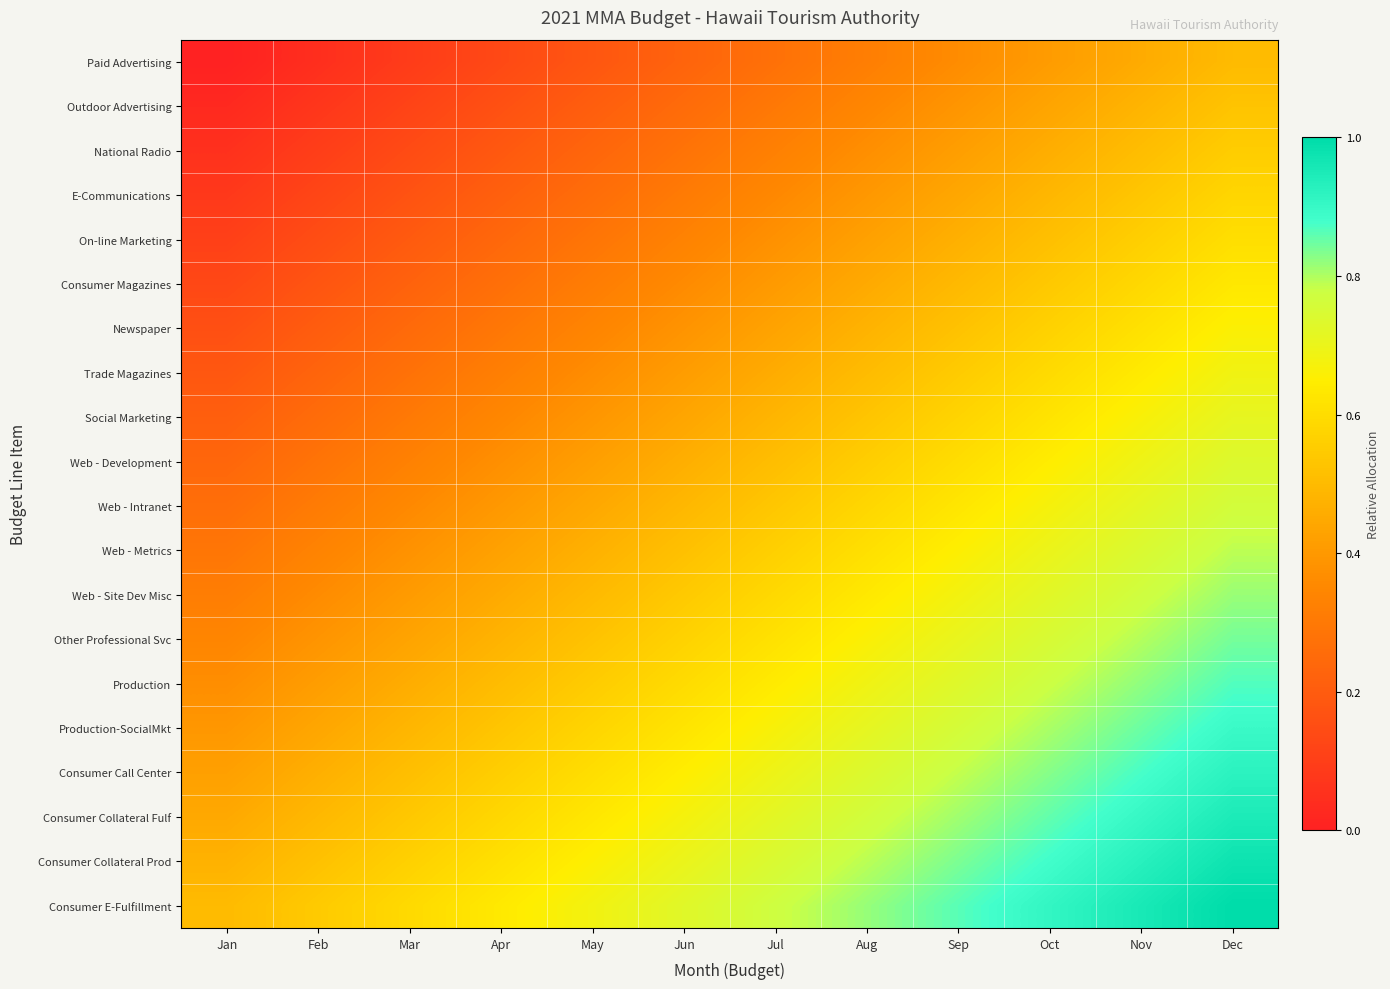

What is the spread (max minus min) of values at Mar?

0.5